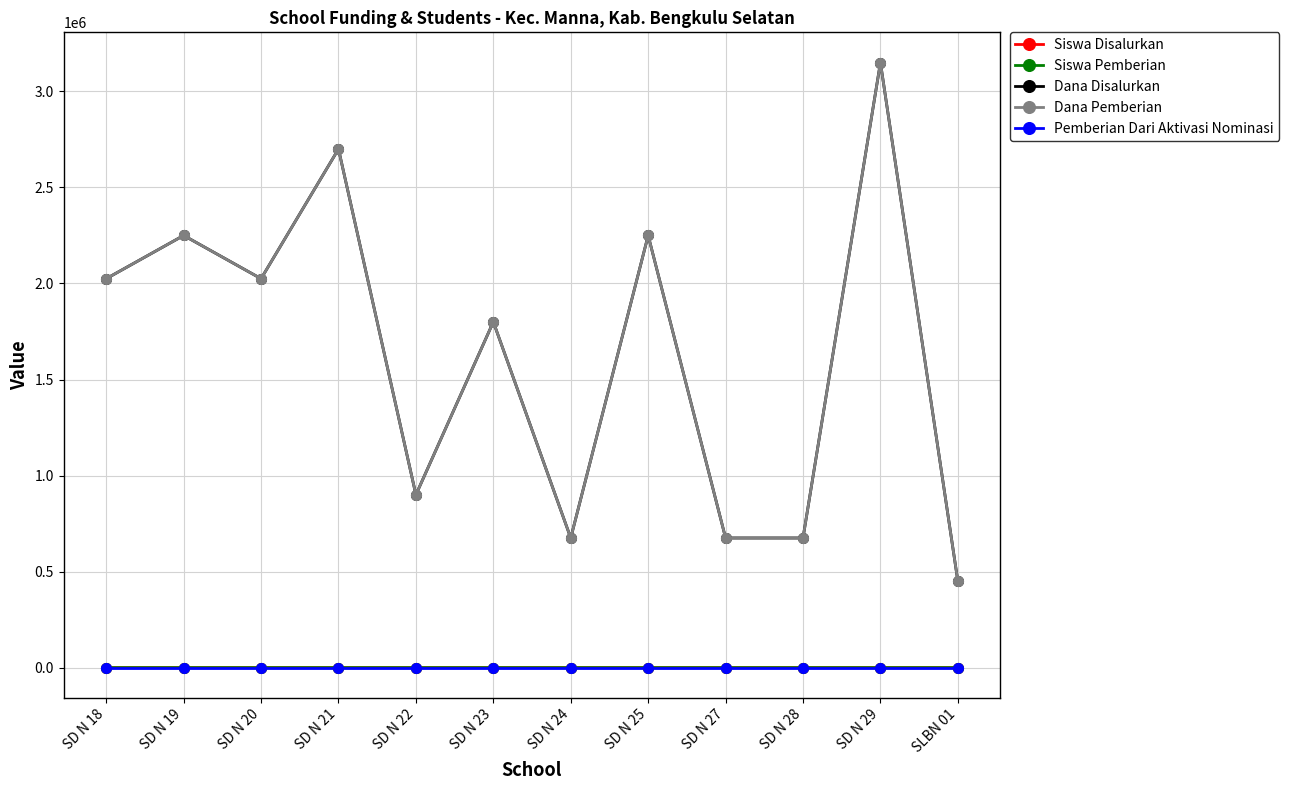

What is the value of the Dana Pemberian point at the 3rd from the left?

2025000